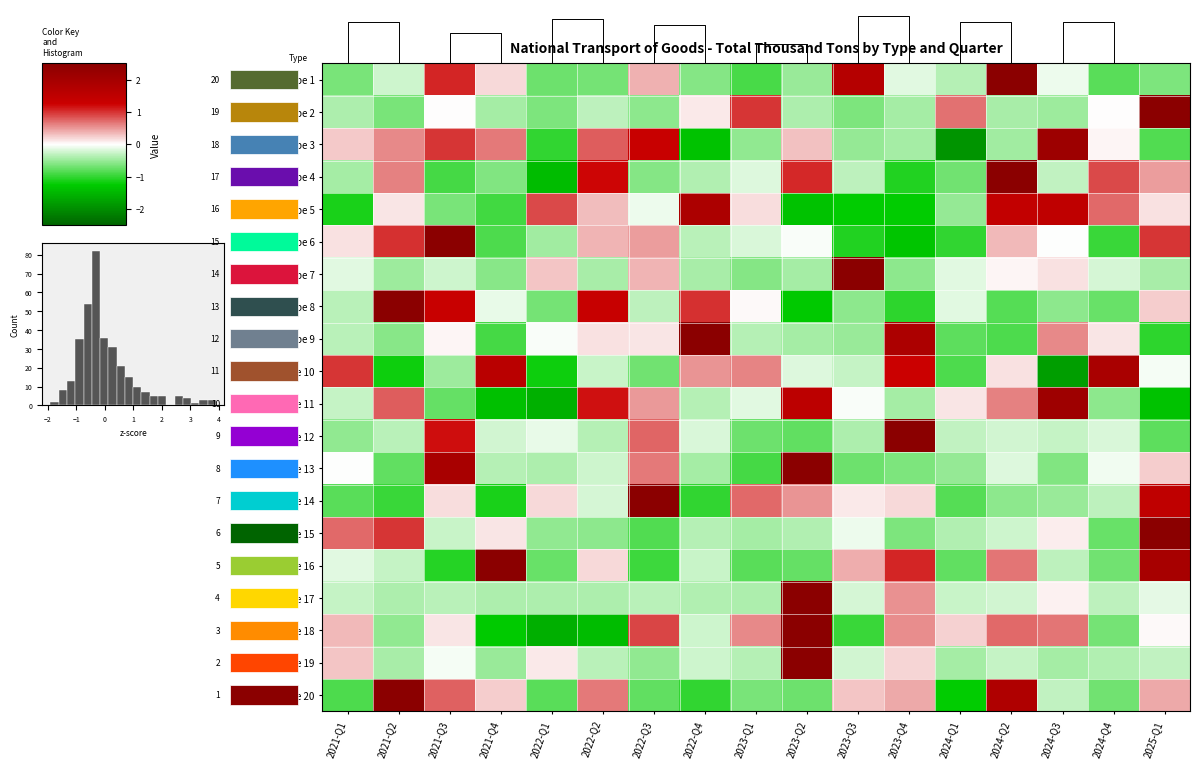

List the labels in order of Type 20 value, largest first.

2021-Q2, 2024-Q2, 2021-Q3, 2022-Q2, 2023-Q4, 2025-Q1, 2023-Q3, 2021-Q4, 2024-Q3, 2023-Q1, 2024-Q4, 2023-Q2, 2022-Q3, 2022-Q1, 2021-Q1, 2022-Q4, 2024-Q1